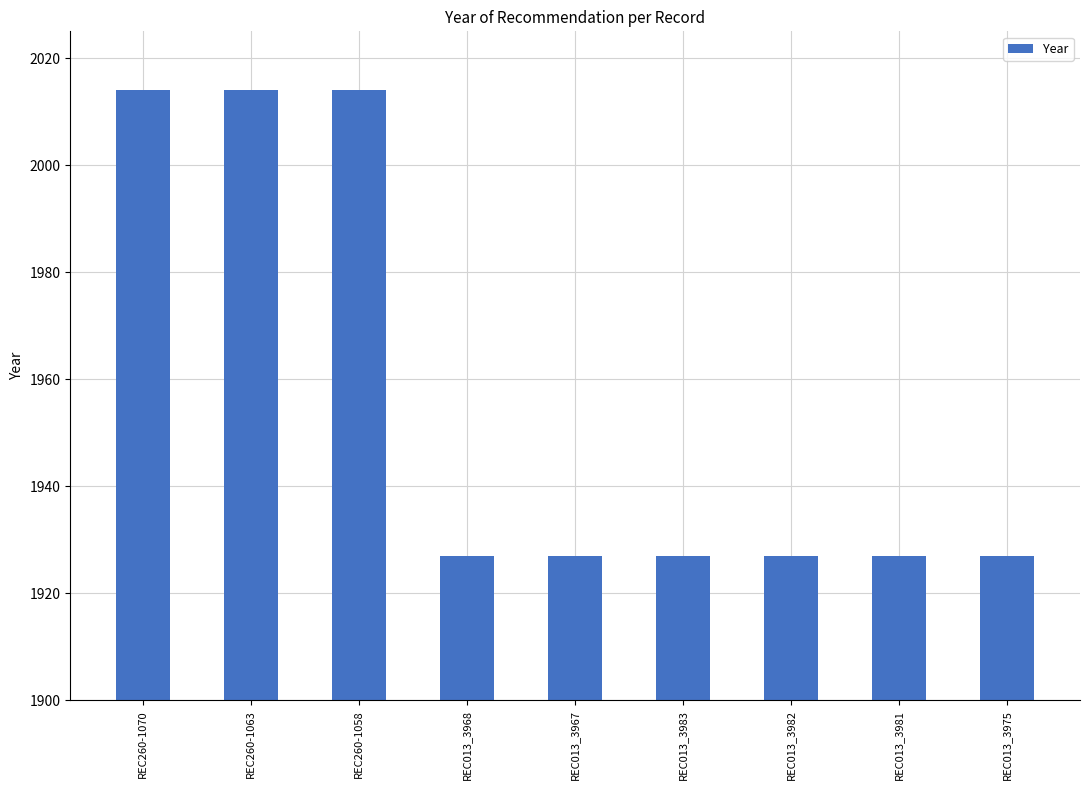

Which has a higher value, REC013_3975 or REC260-1063?

REC260-1063